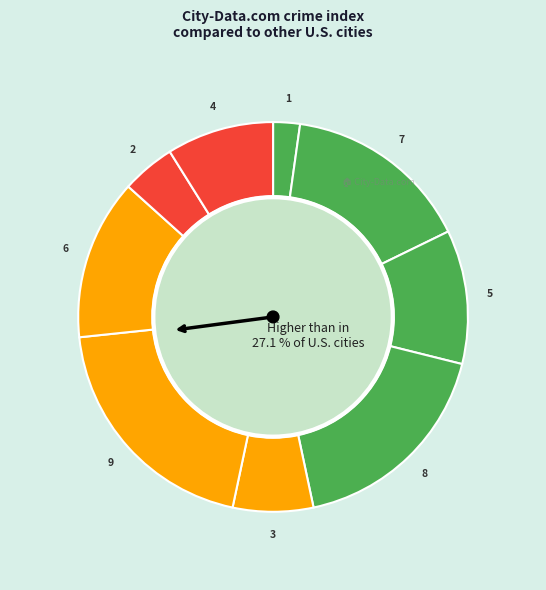

What is the smallest slice in the pie chart?

1